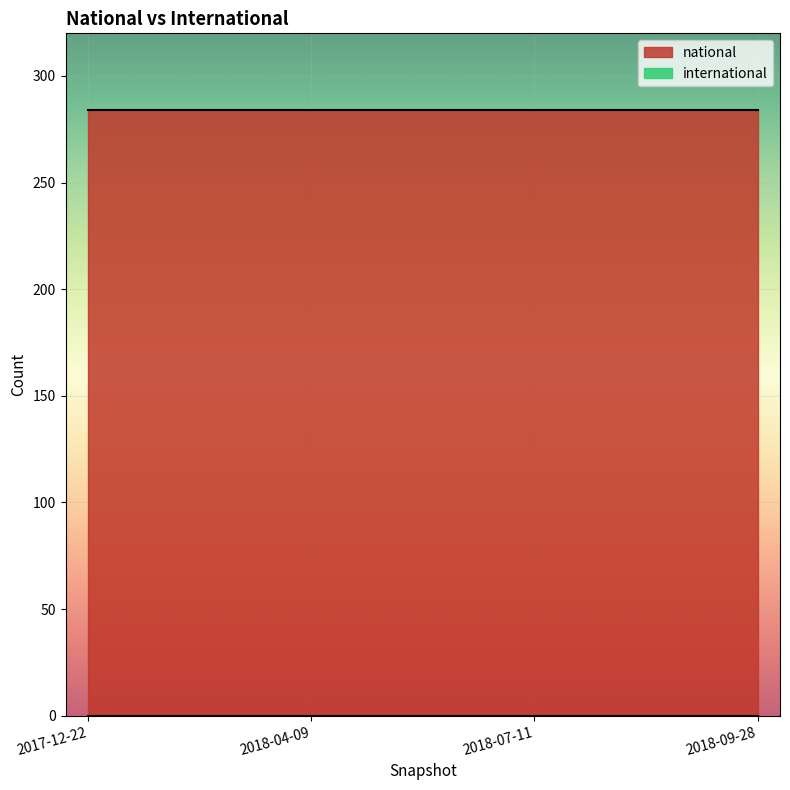

What is the average value of the national series?

284